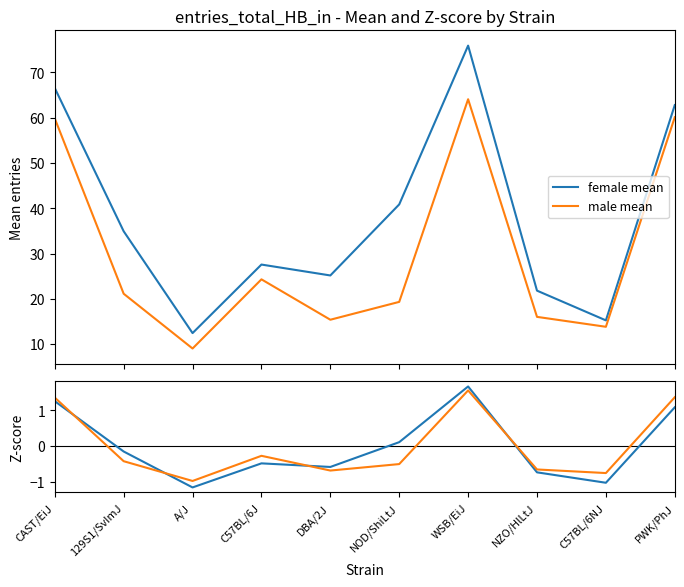

At NOD/ShiLtJ, list the series in order from smallest to largest.

male zscore, female zscore, male mean, female mean